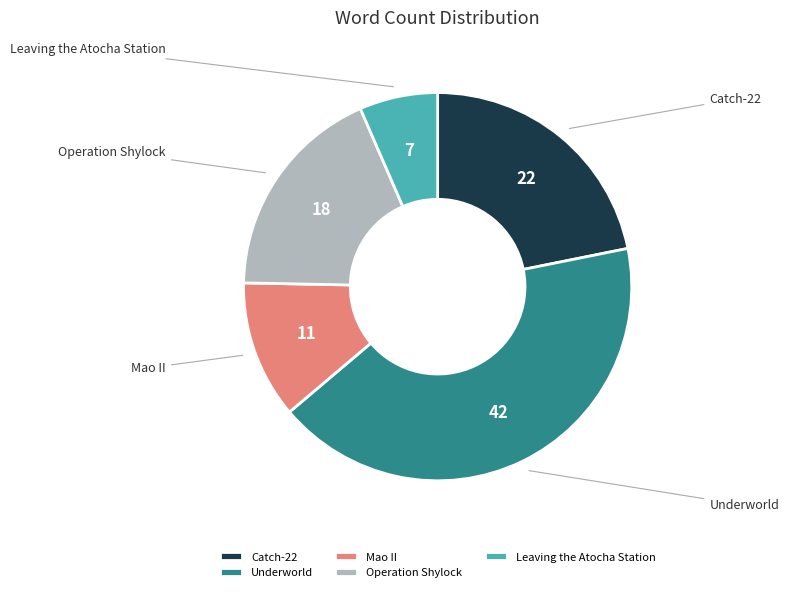

Which category has the biggest portion of the pie?

Underworld